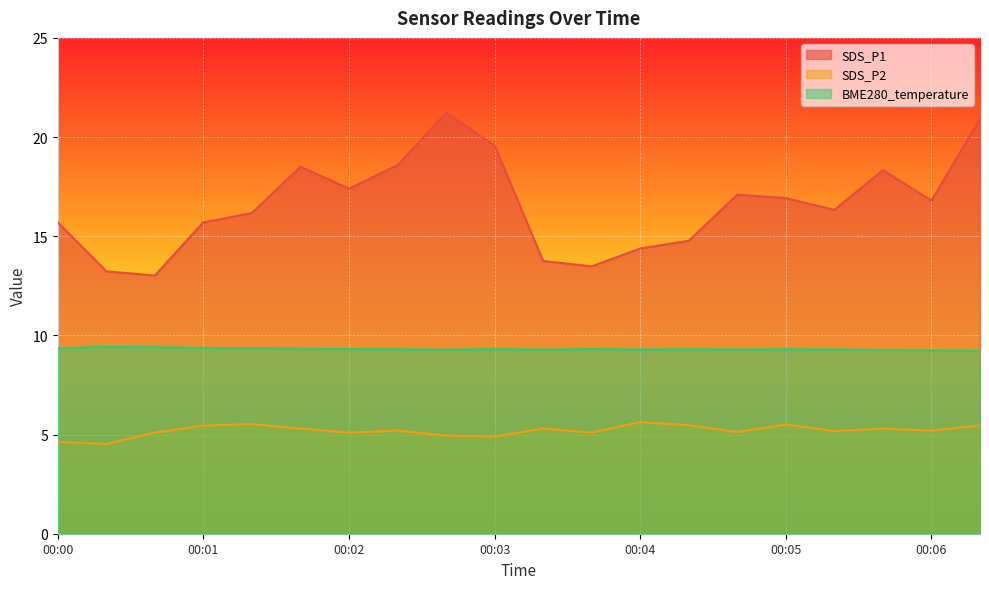

At 00:00, list the series in order from largest to smallest.

SDS_P1, BME280_temperature, SDS_P2